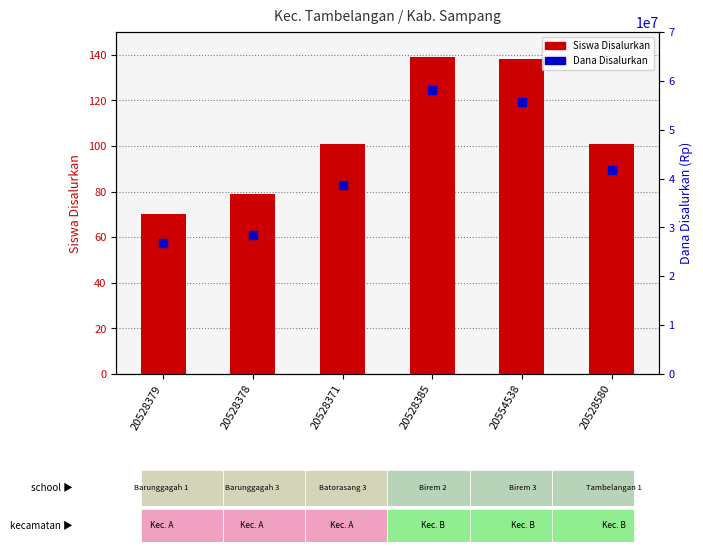

Which series has the largest Y range (max minus min)?

Dana Disalurkan